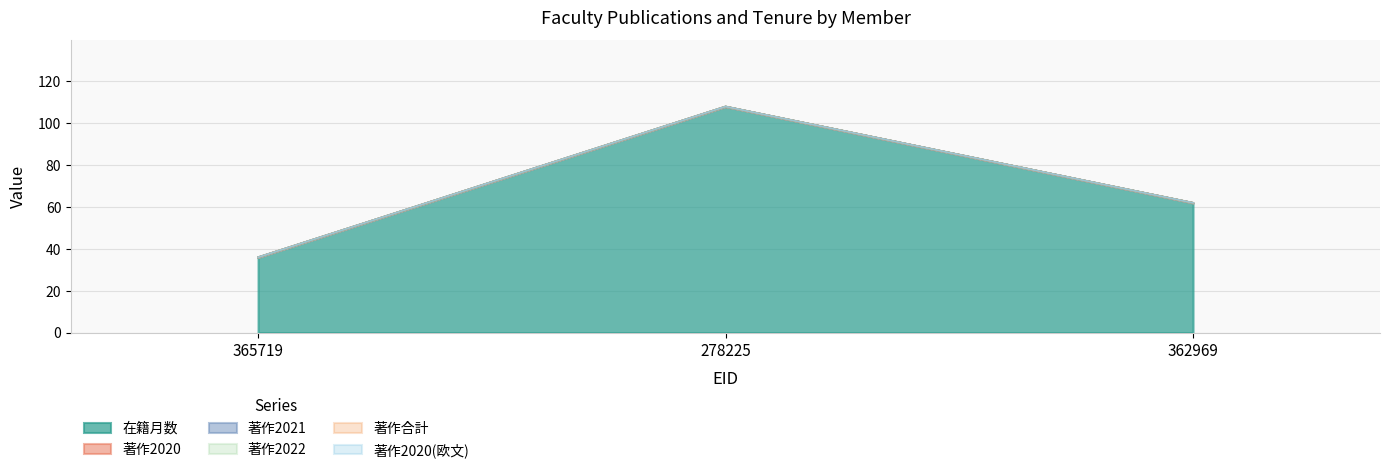

What are all the series names shown in the legend?

在籍月数, 著作2020, 著作2021, 著作2022, 著作合計, 著作2020(欧文)